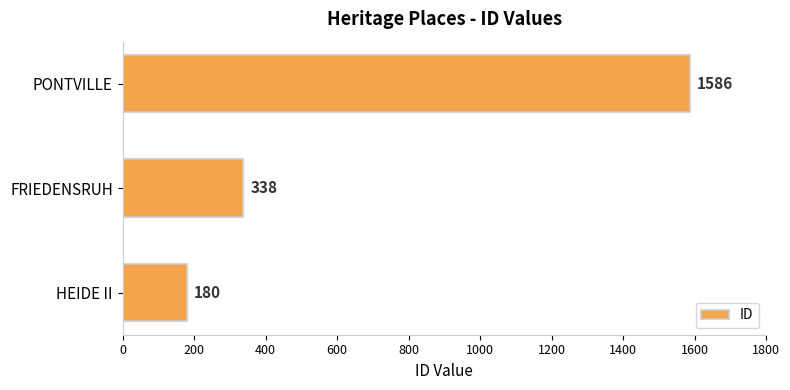

Which category has the highest value across all series?

PONTVILLE